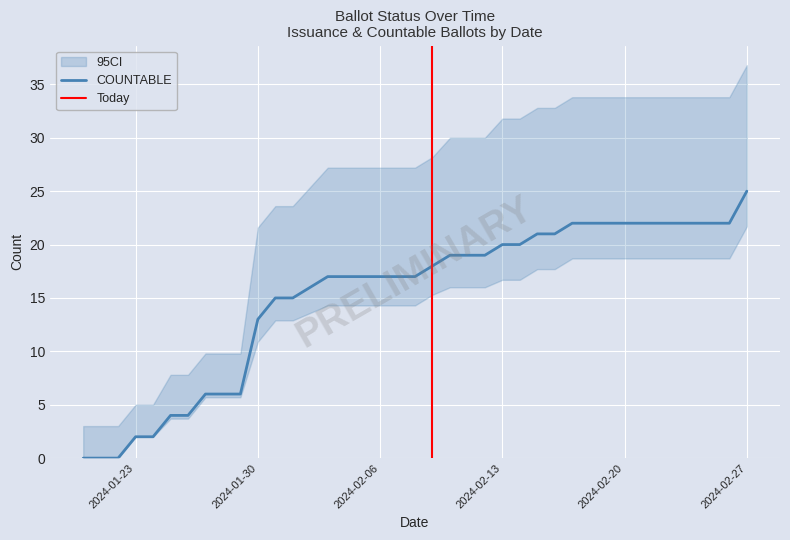

Where is COUNTABLE nearest to the value 12?

2024-01-30